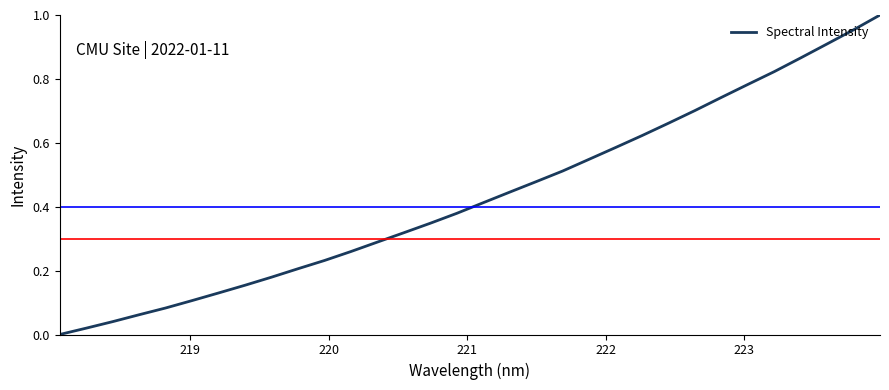

What is the average value?

0.4